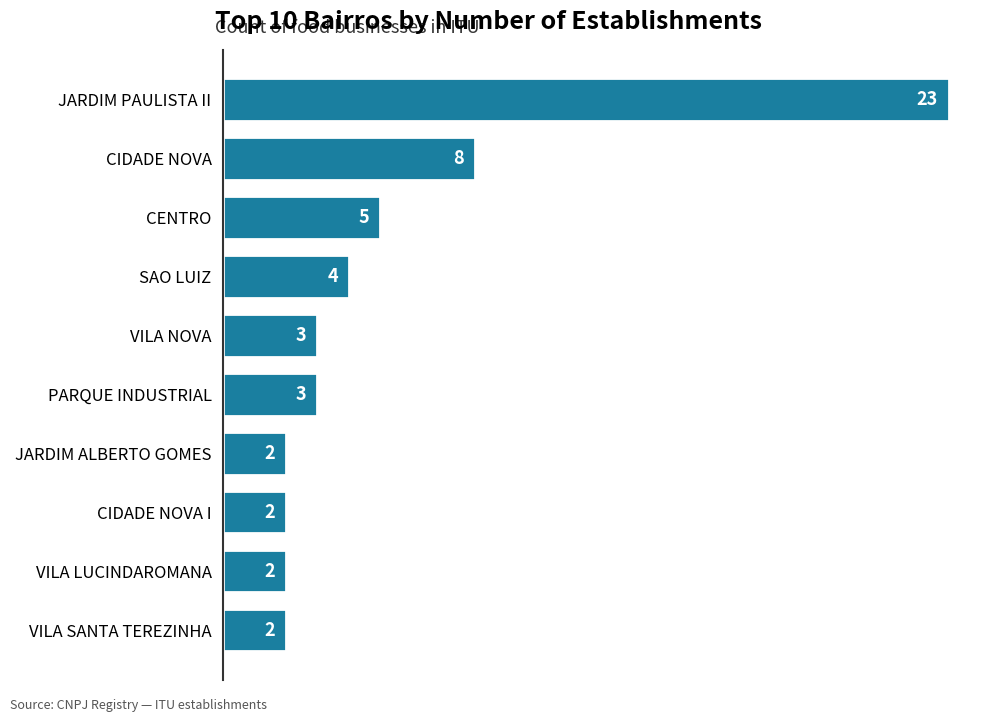

Reading bottom to top, transcribe all the data shown in this chart.

2	2	2	2	3	3	4	5	8	23